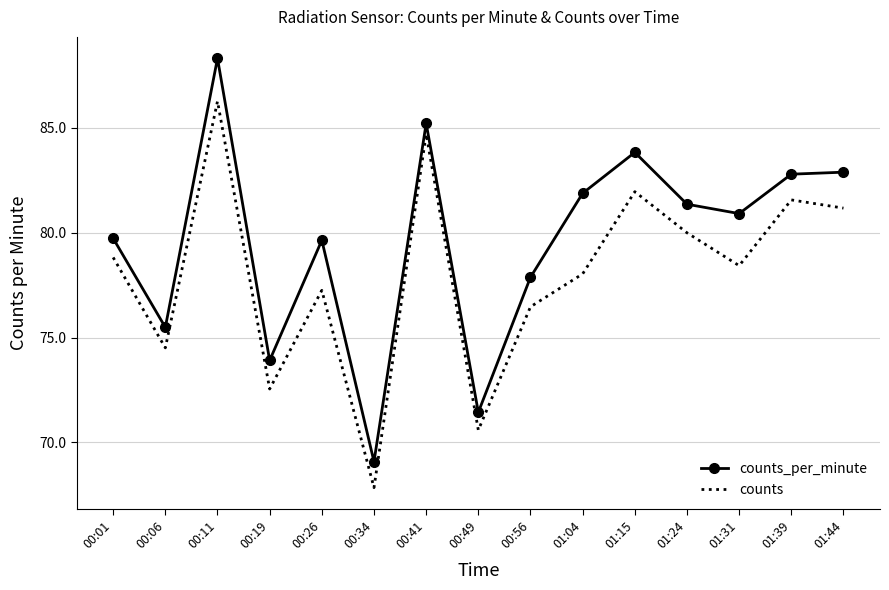

What is the minimum value shown in the chart?

67.8